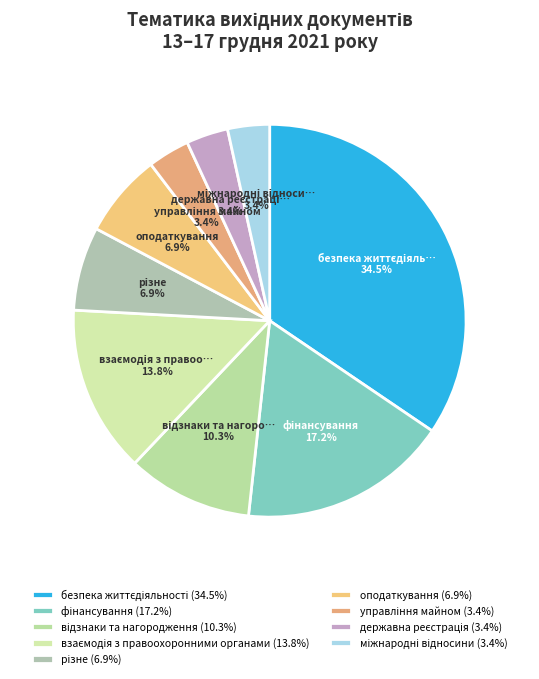

How many segments does this pie chart have?

9